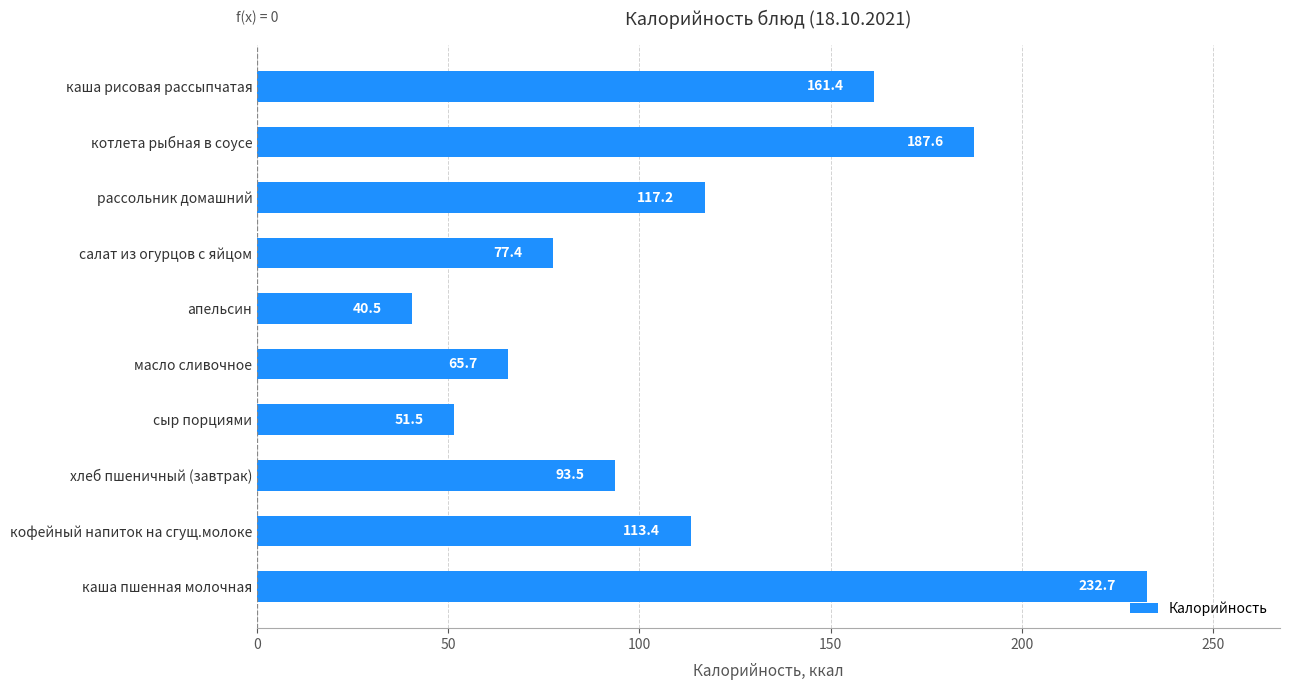

Which category has the highest value across all series?

каша пшенная молочная